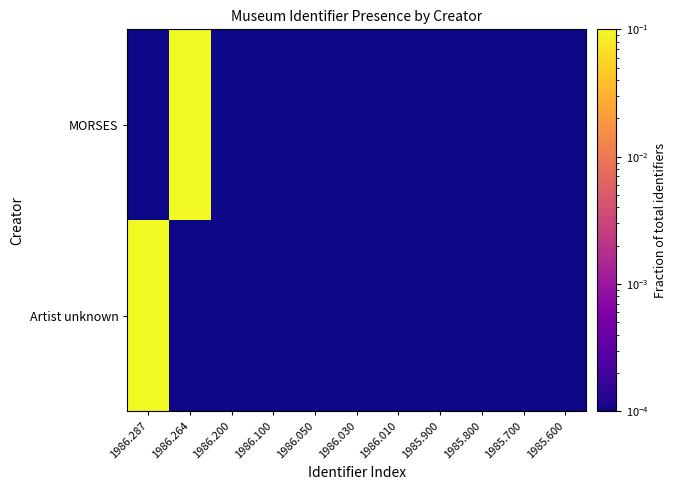

At which category is the sum across all series the highest?

1986.287